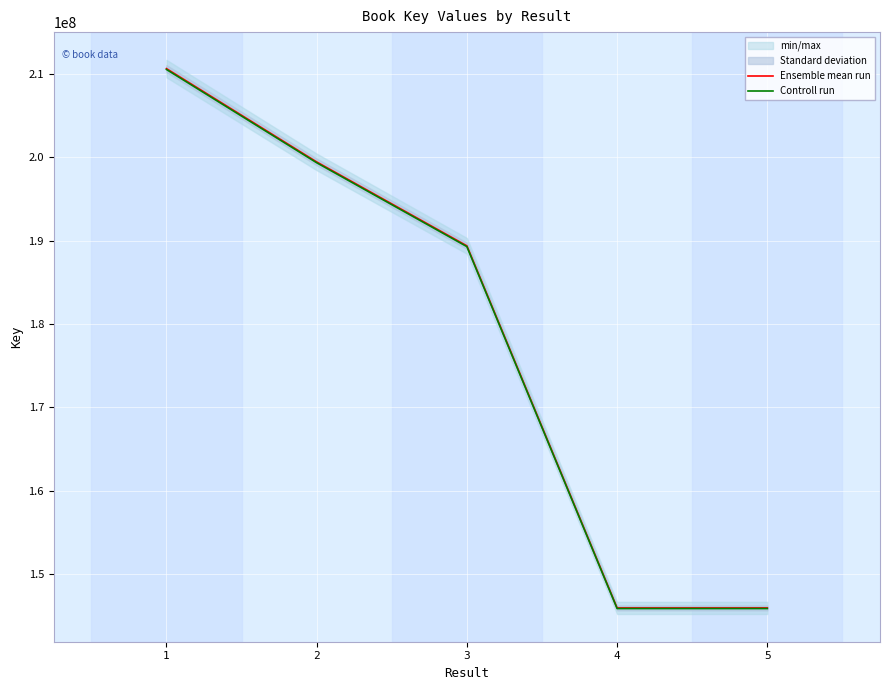

At which label does Controll run first exceed 189286626?

1